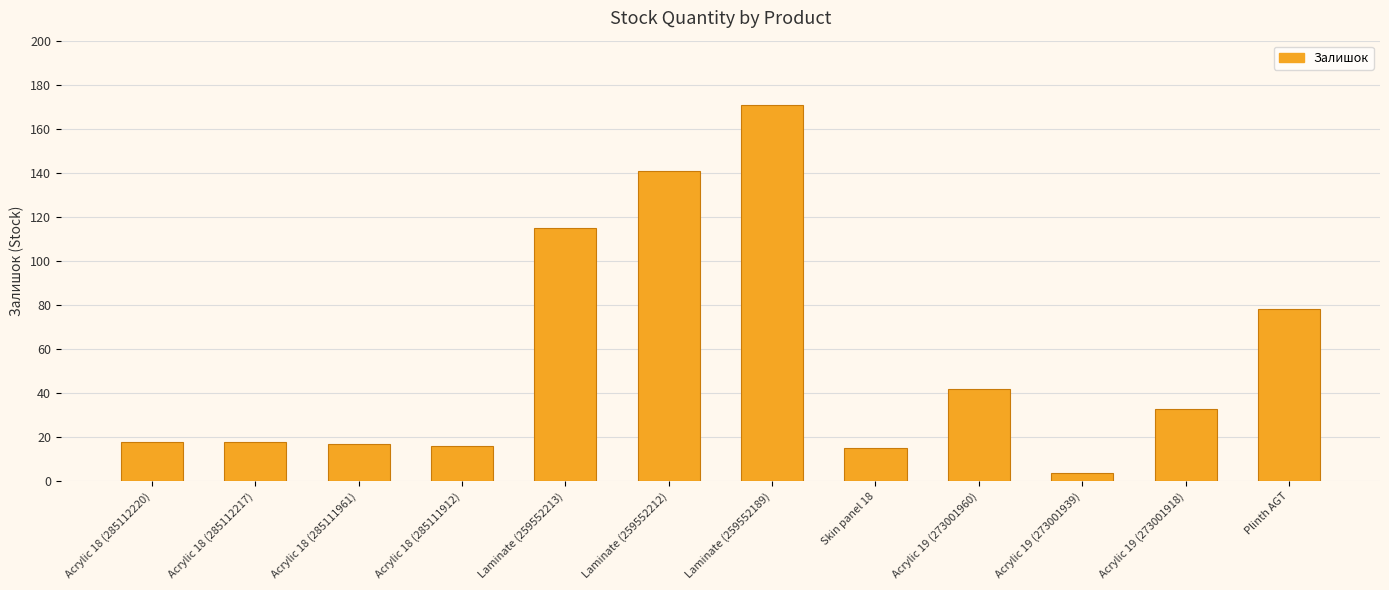

What is the label of the 8th bar from the right?

Laminate (259552213)